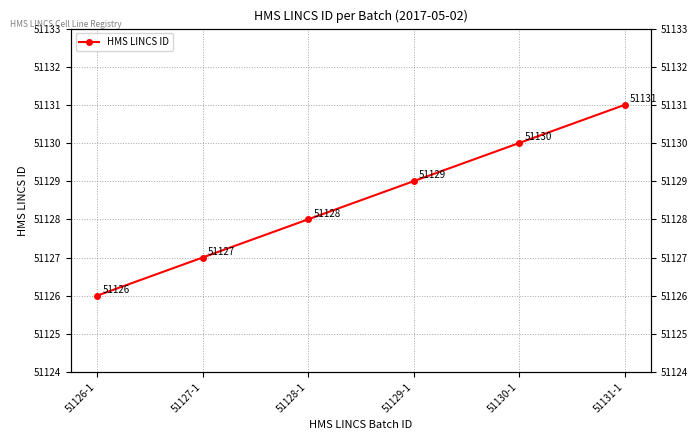

Read the value at 51129-1.

51129